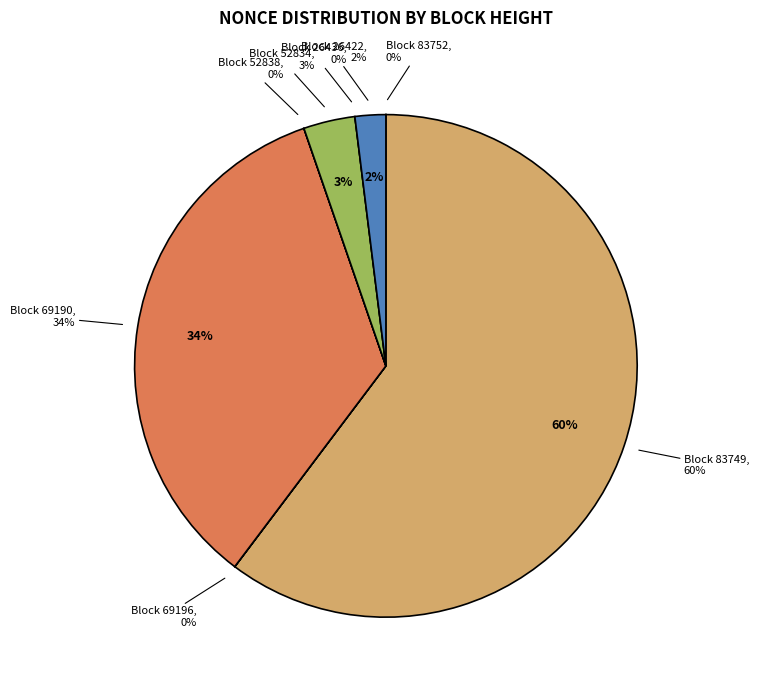

Combined, do 26422 and 69190 account for over 50%?

No